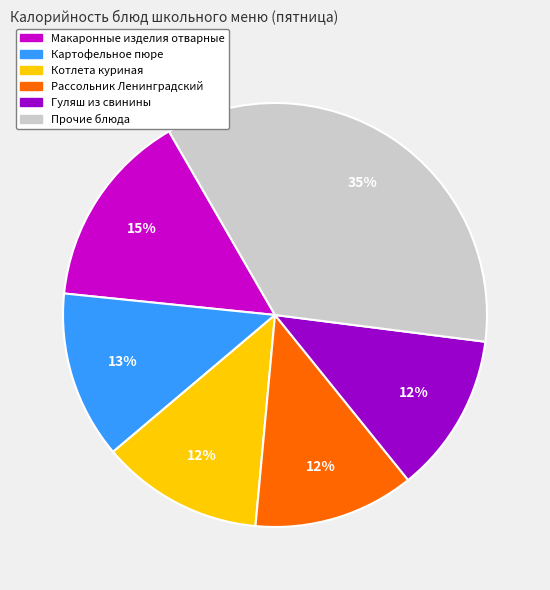

Does any single category account for the majority?

No